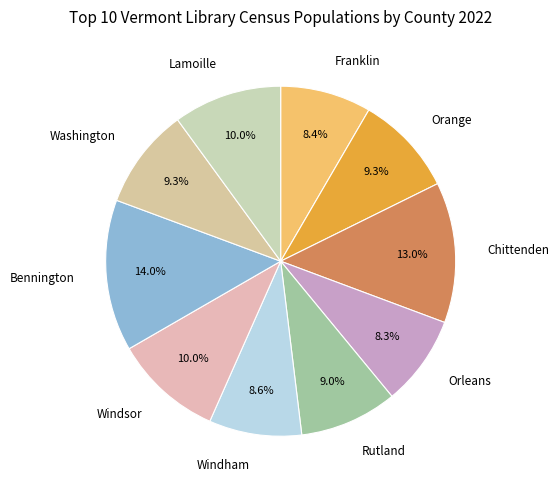

Which category has the biggest portion of the pie?

Bennington